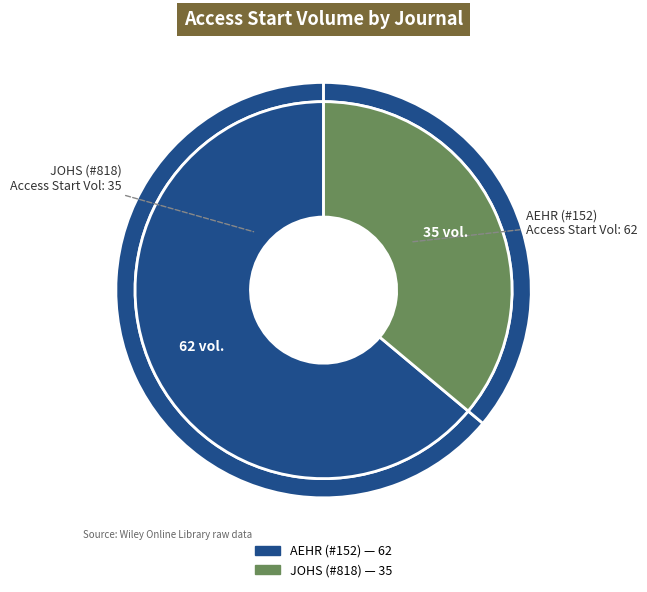

To the nearest percent, what is the difference between the JOURNAL OF HISTORICAL SOCIOLOGY (#818) and AUSTRALIAN ECONOMIC HISTORY REVIEW (#152) slice percentages?

28%